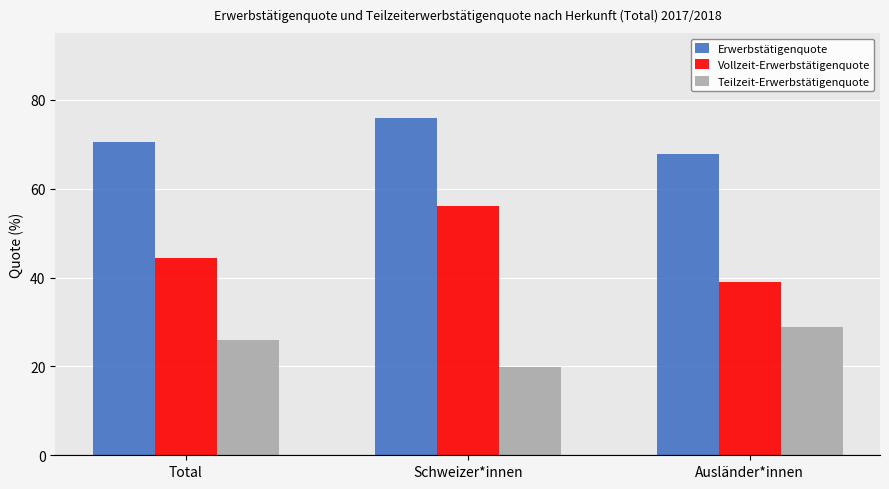

True or false: Erwerbstätigenquote has a value of 134.7 at Schweizer*innen.

False